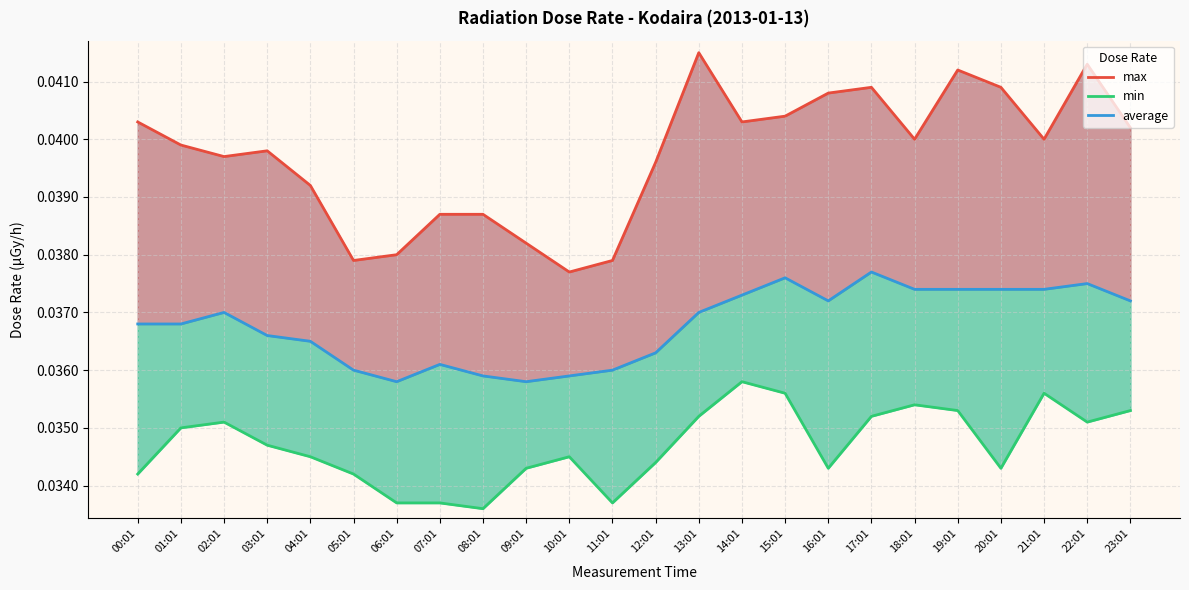

True or false: min and max cross at least once.

False